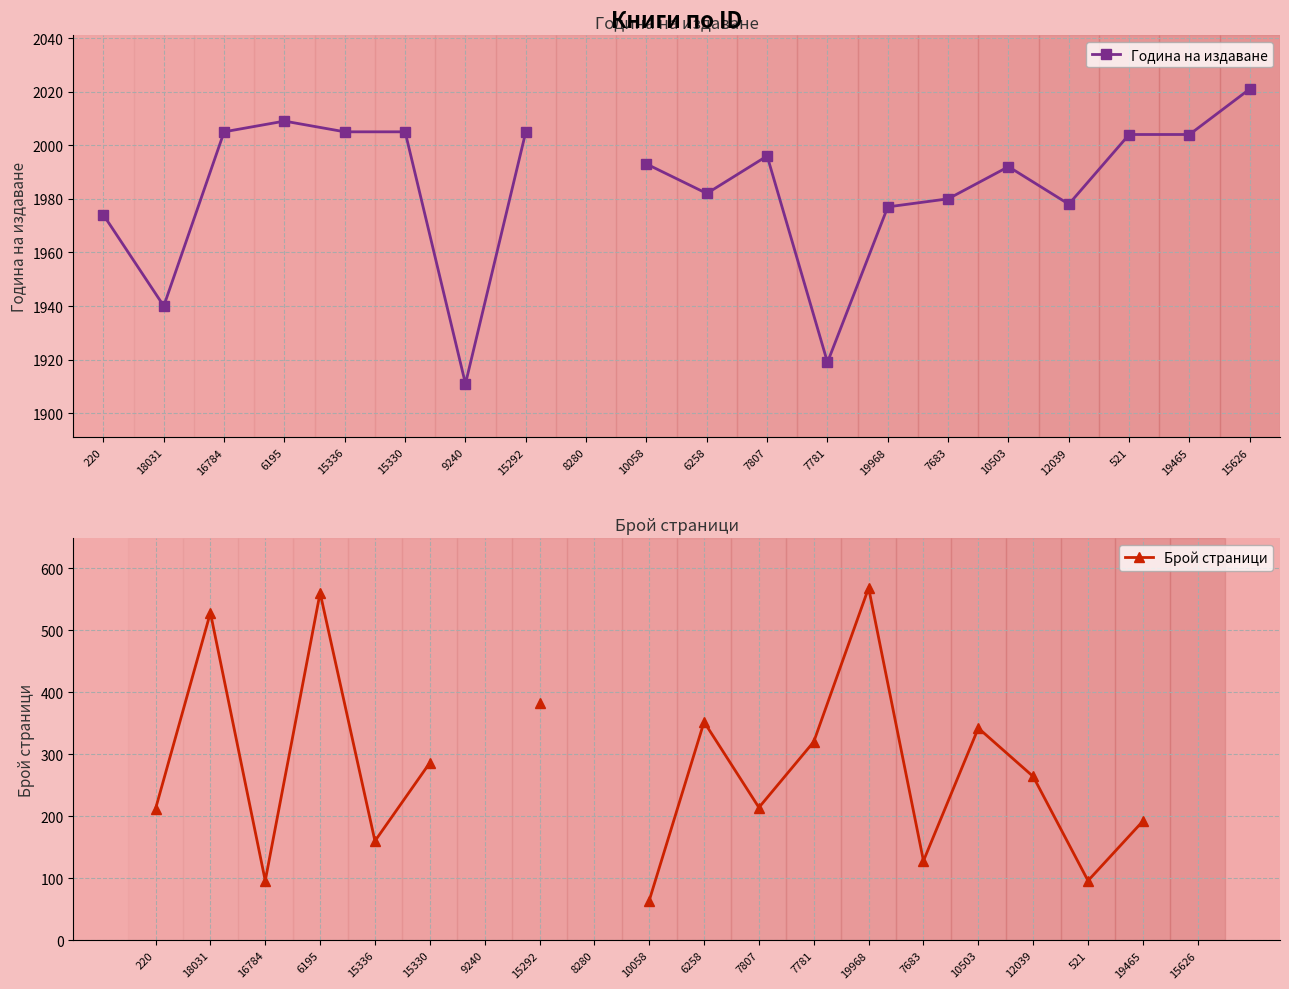

True or false: Година на издаване has a value of 2005.0 at 16784.

True